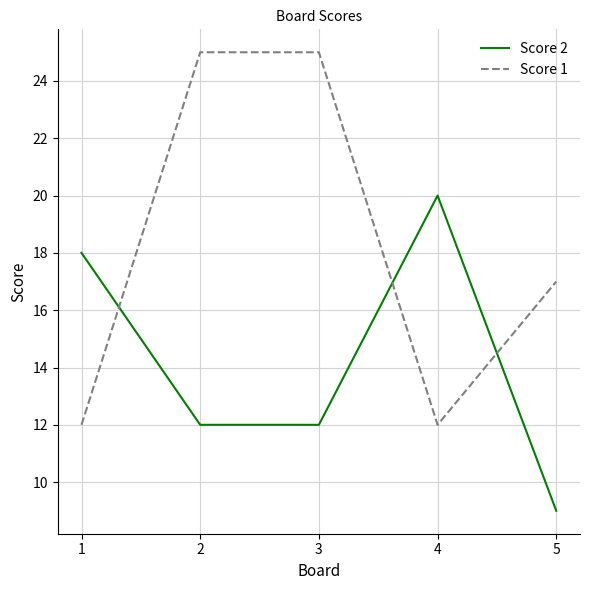

Reading right to left, what are all the values shown in this chart?

Score 2: 9	20	12	12	18
Score 1: 17	12	25	25	12